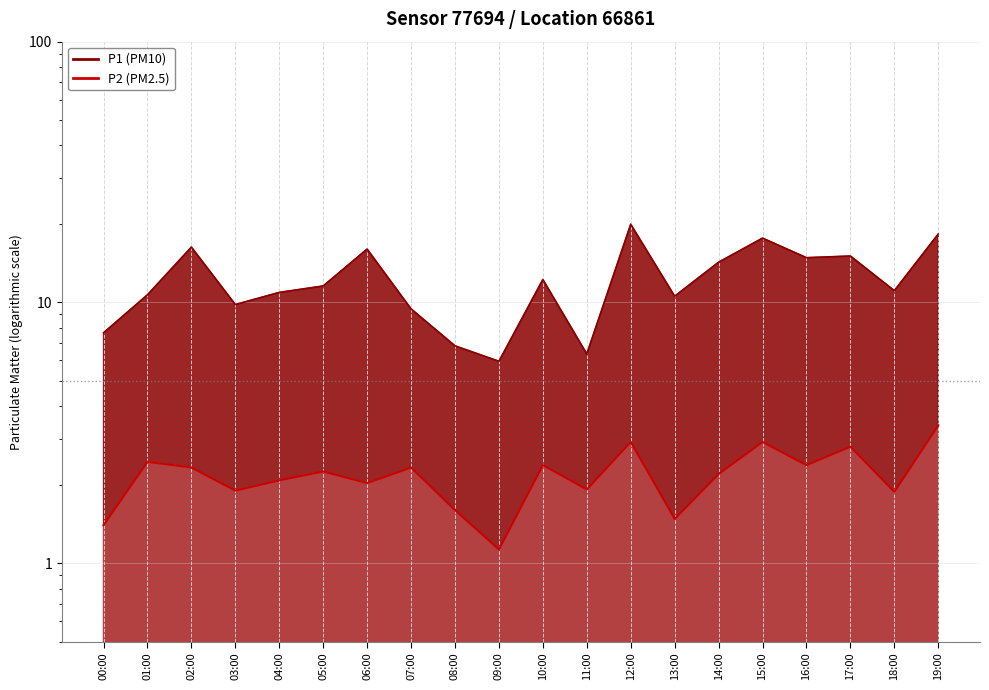

True or false: P2 has a value of 2.0 at 06:00.

True